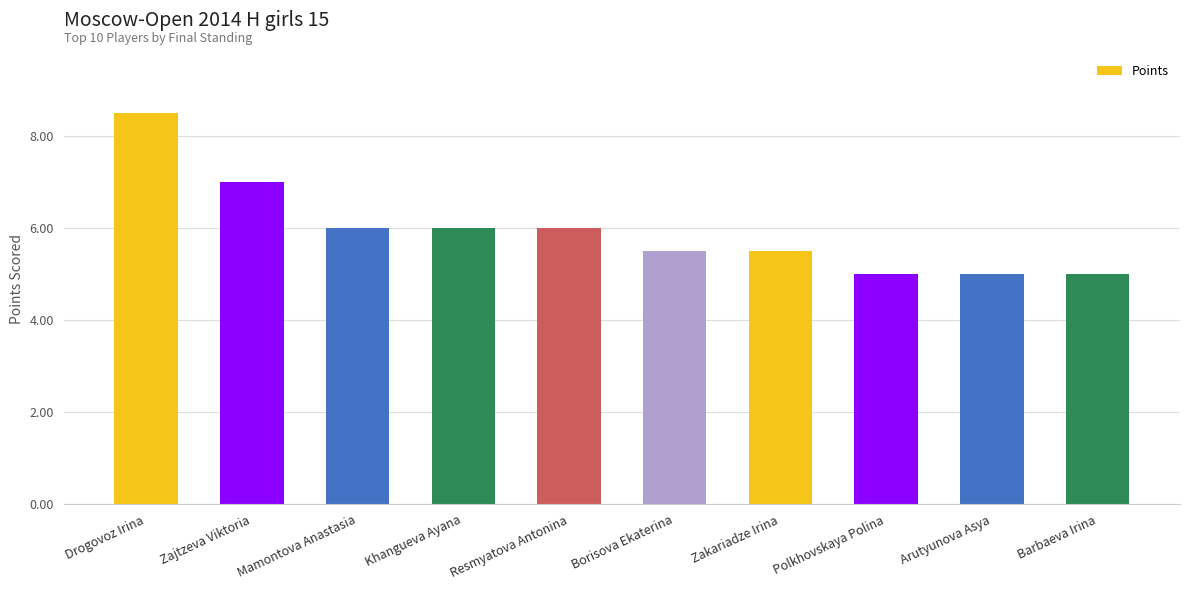

What is the greatest value displayed?

8.5